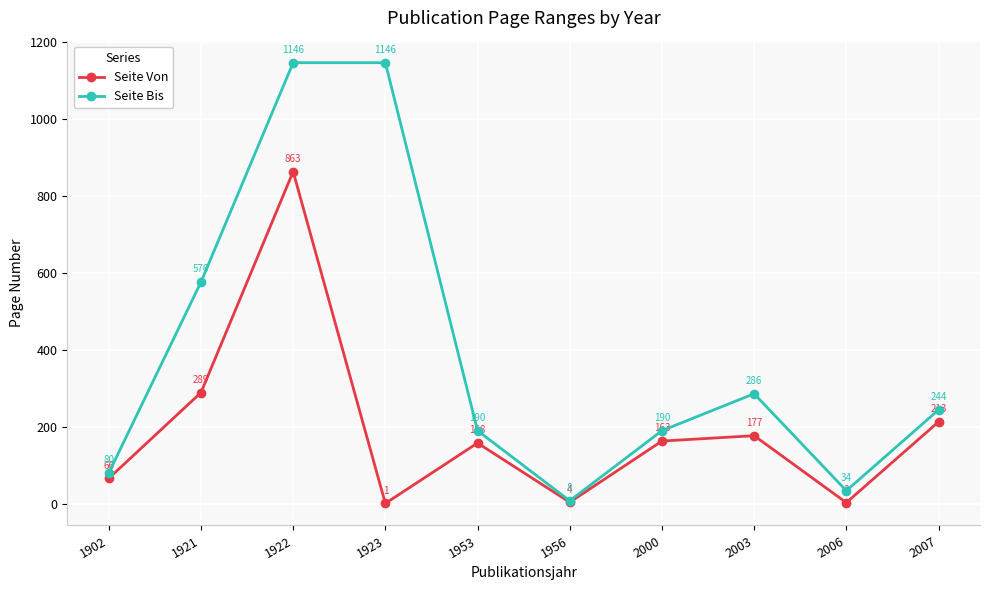

Is this an area chart (filled region under the line)?

No